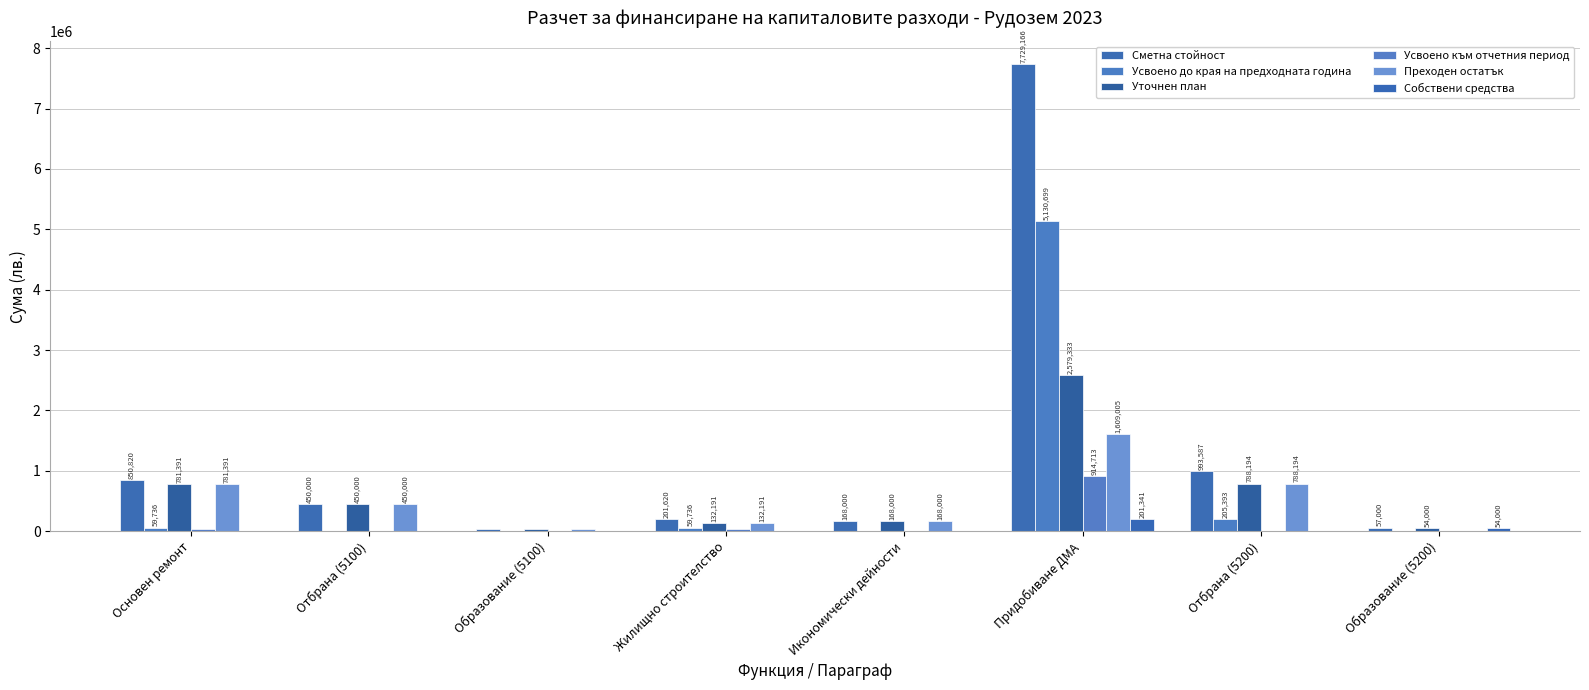

How many values in the Усвоено към отчетния период series exceed 0?

3